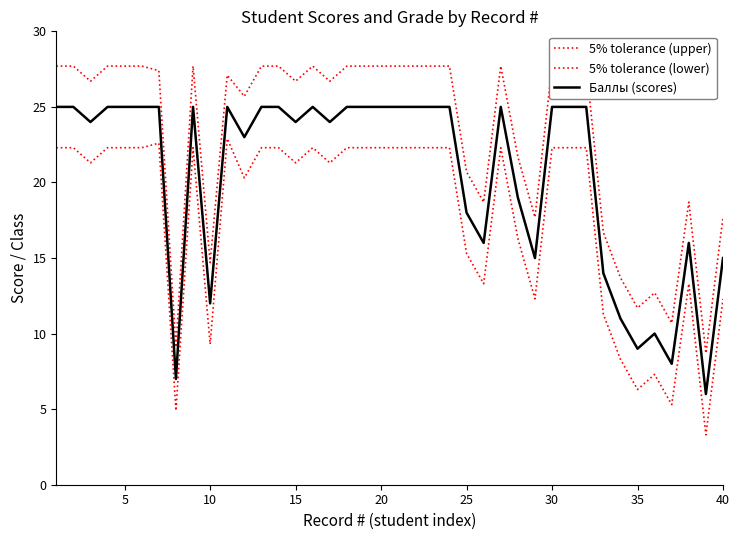

What is the sum of all 5% tolerance (lower) values?

714.5